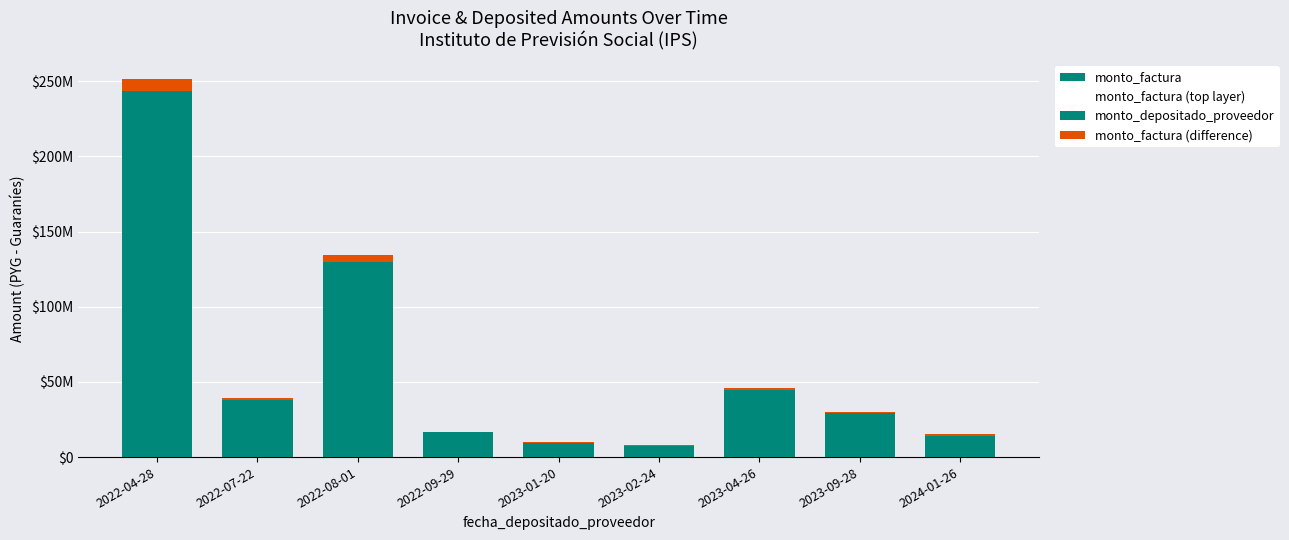

Rank the categories by monto_factura value from lowest to highest.

2023-02-24, 2023-01-20, 2024-01-26, 2022-09-29, 2023-09-28, 2022-07-22, 2023-04-26, 2022-08-01, 2022-04-28